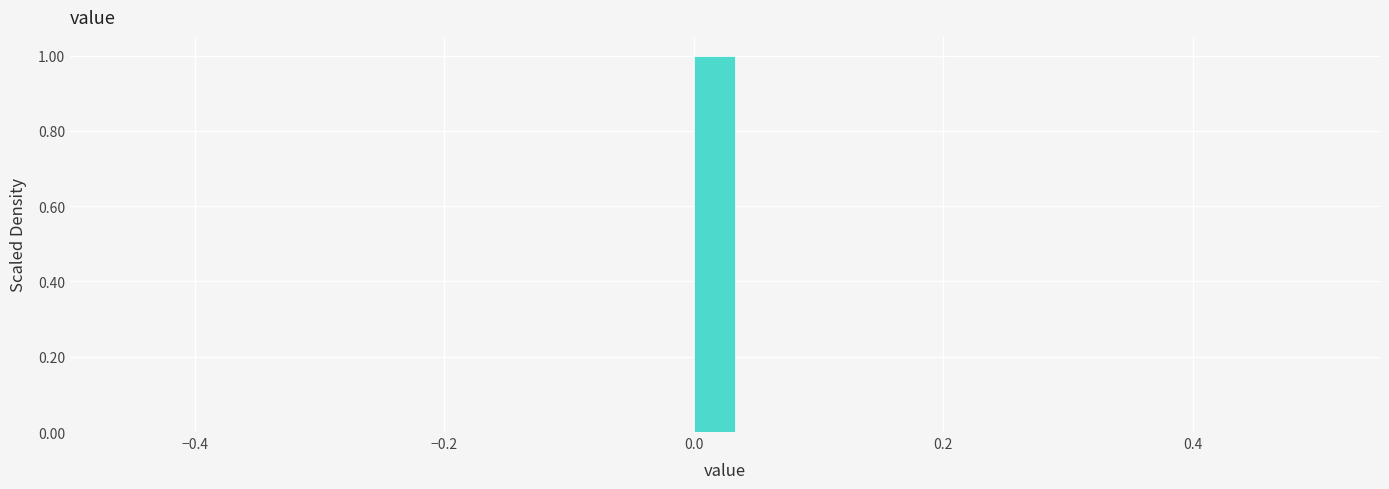

Read against the x-axis, roughly where is the centre of the tallest bar?

0.02